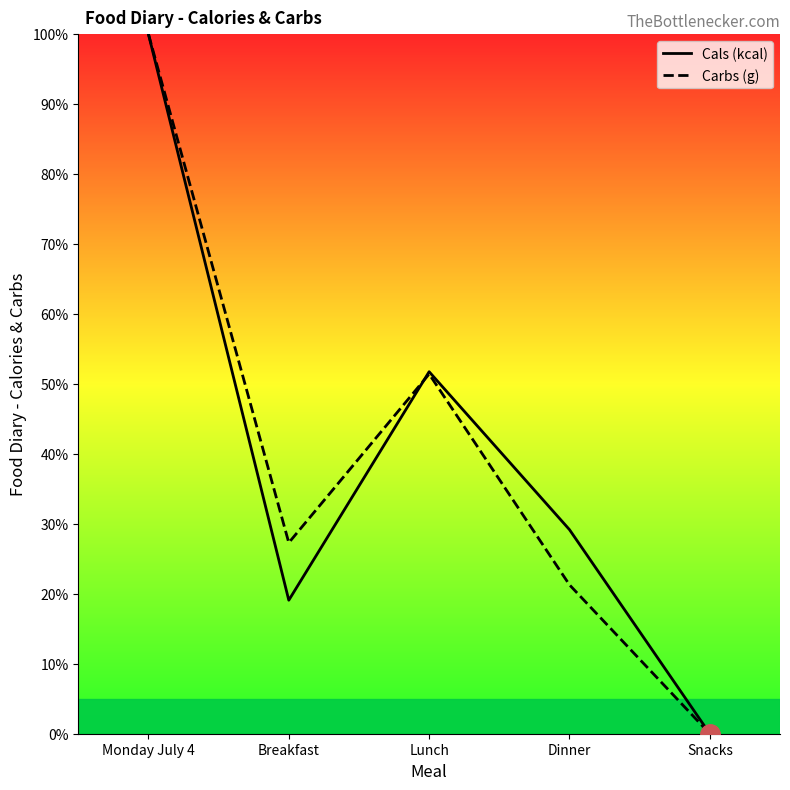

How many values in the Carbs (g) series exceed 27?

3